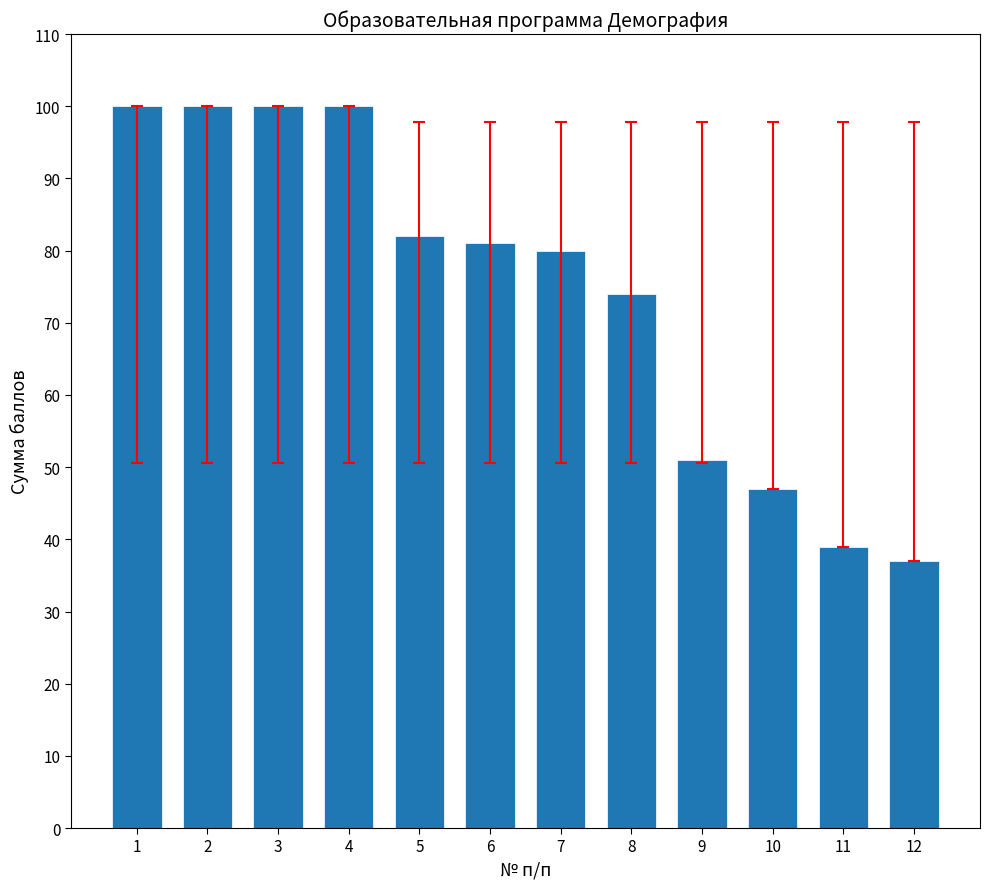

What is the difference between the maximum and minimum values?

63